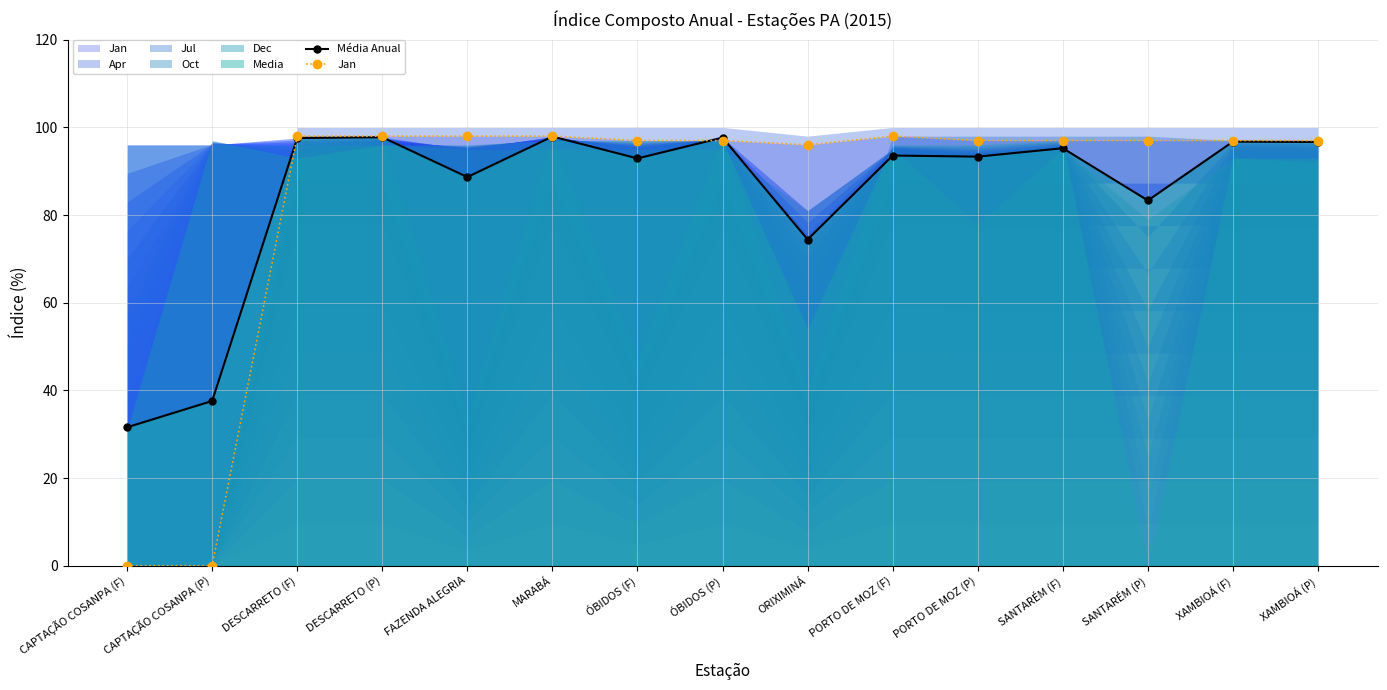

What is the lowest value of the Média Anual series?

31.6